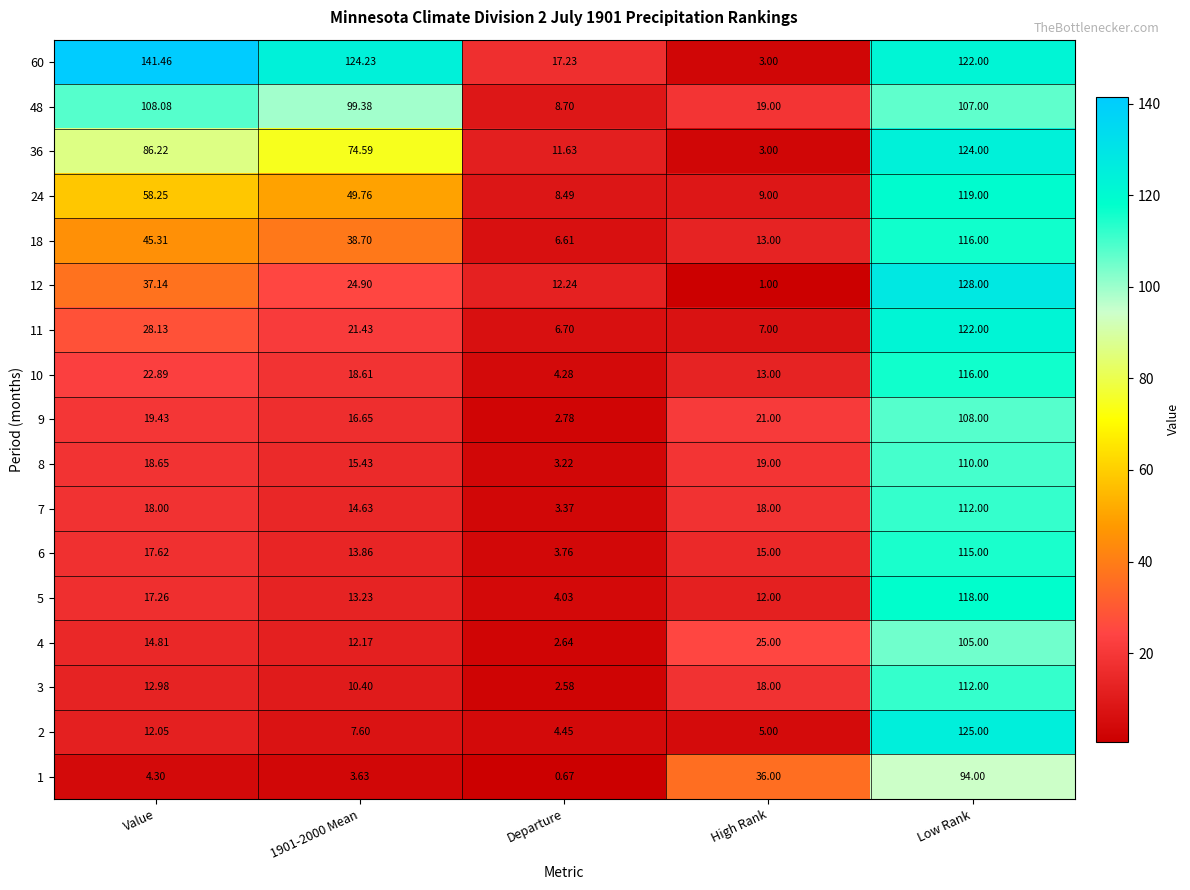

Which series changed the most between Value and 1901-2000 Mean?

60